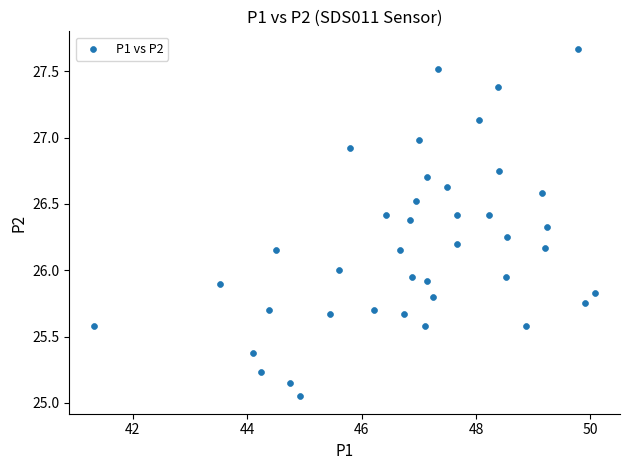

What is the range of X values (max minus min)?

8.8